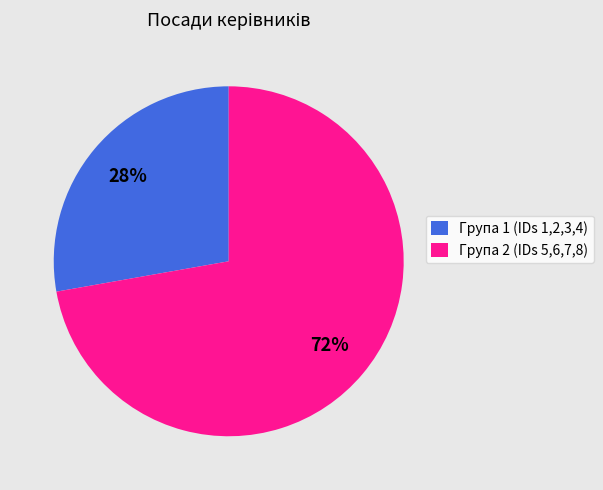

What is the largest slice in the pie chart?

Група 2 (IDs 5,6,7,8)